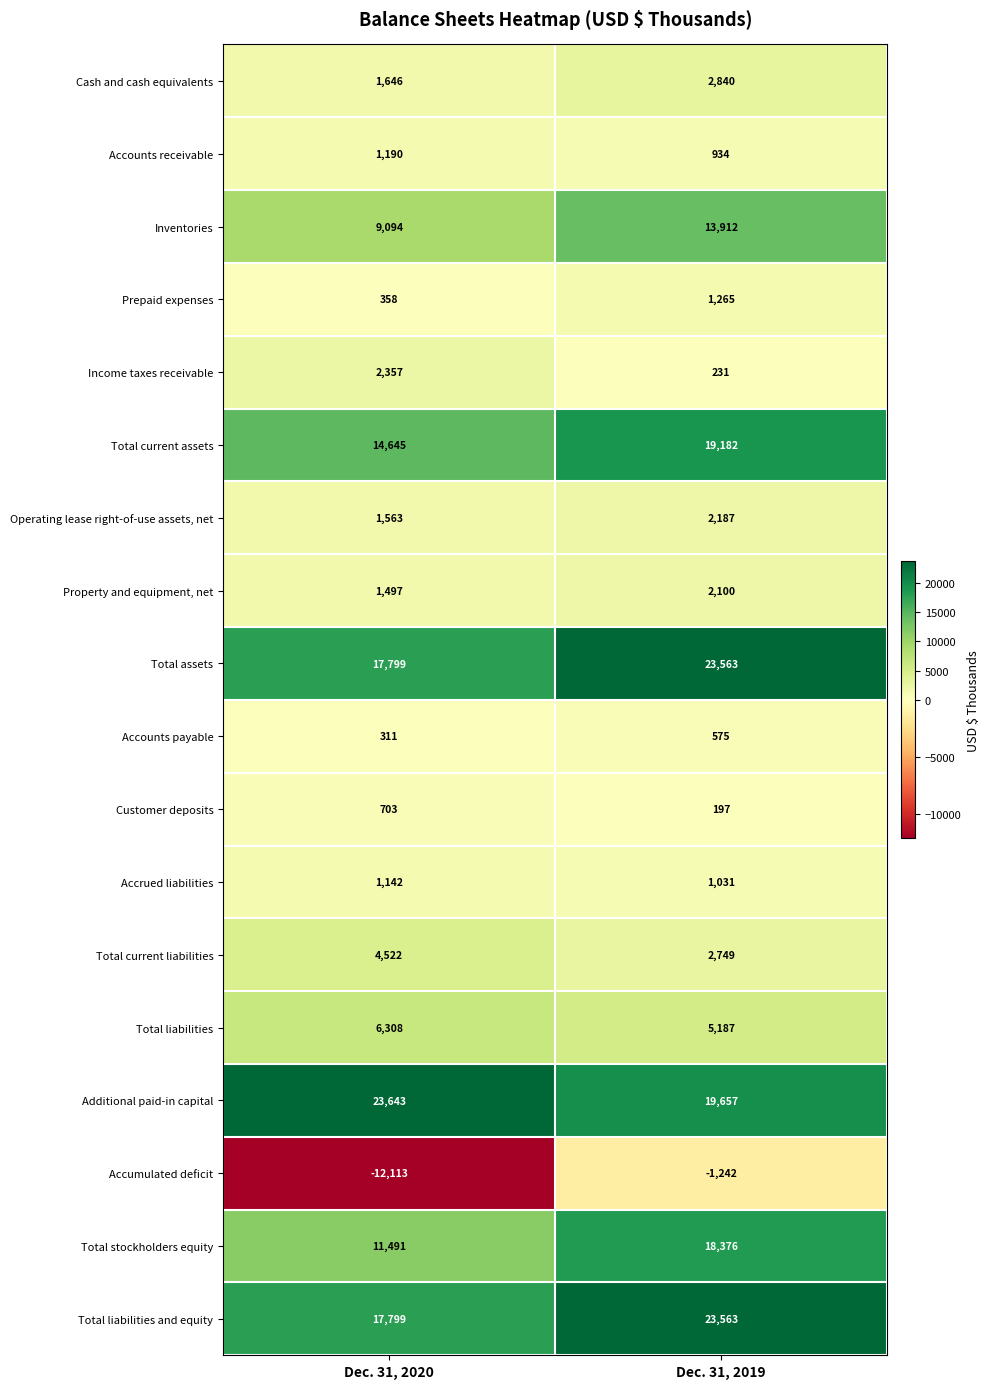

What is the approximate value of Cash and cash equivalents at Dec. 31, 2019, to the nearest 50?

2850